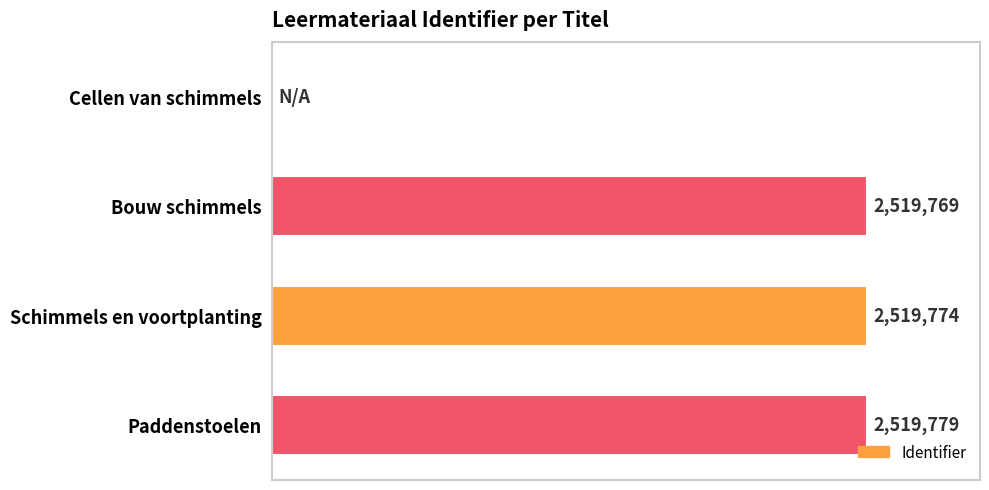

At which label is the value closest to 1259889?

Bouw schimmels